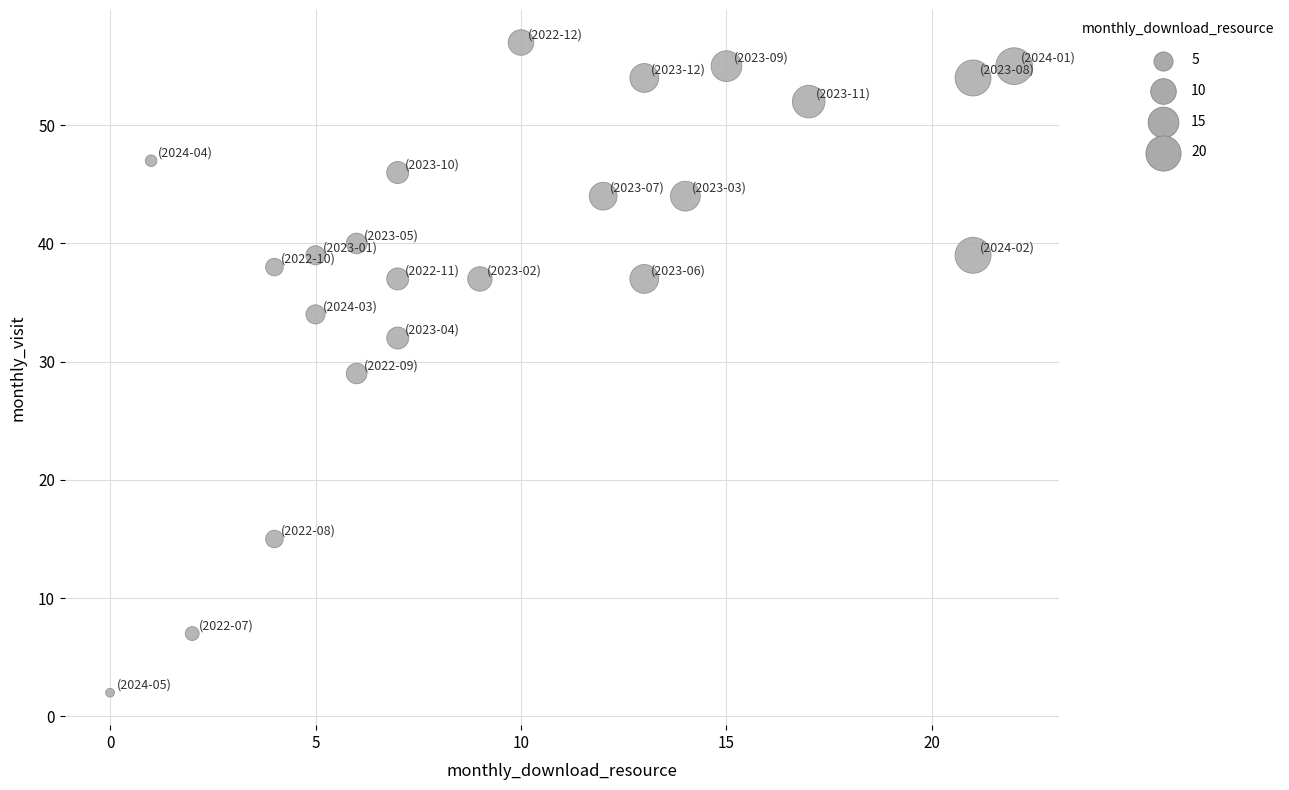

What is the range of Y values (max minus min)?

55